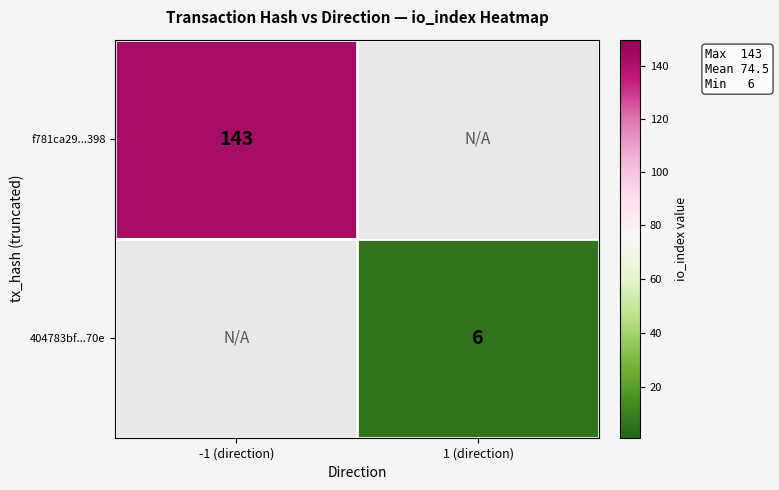

Is it true that f781ca29...398 equals 143 at -1 (direction)?

True